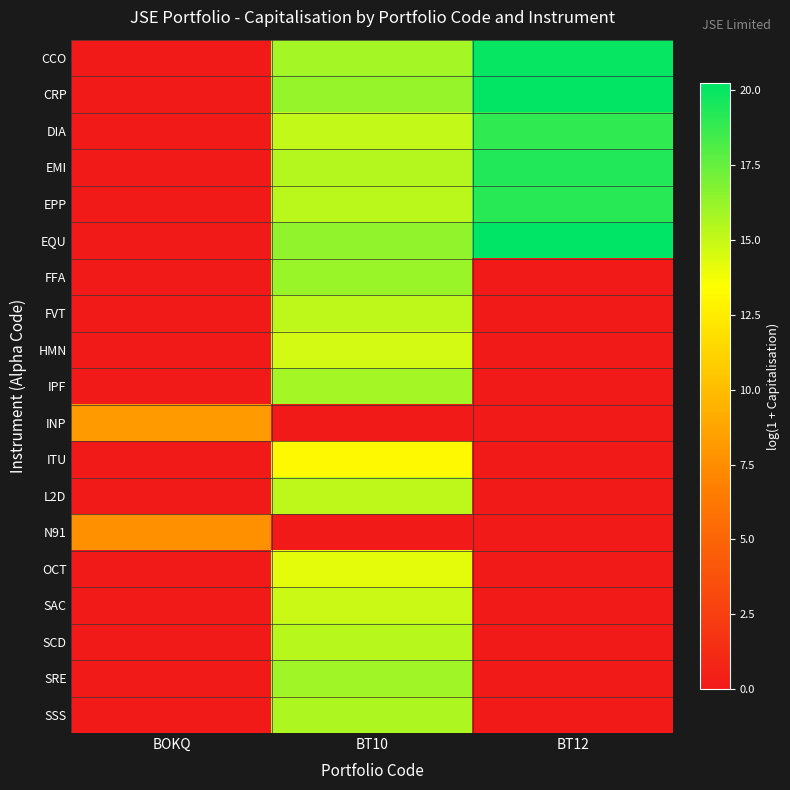

Which has a higher value, BT10 or BT12?

BT12